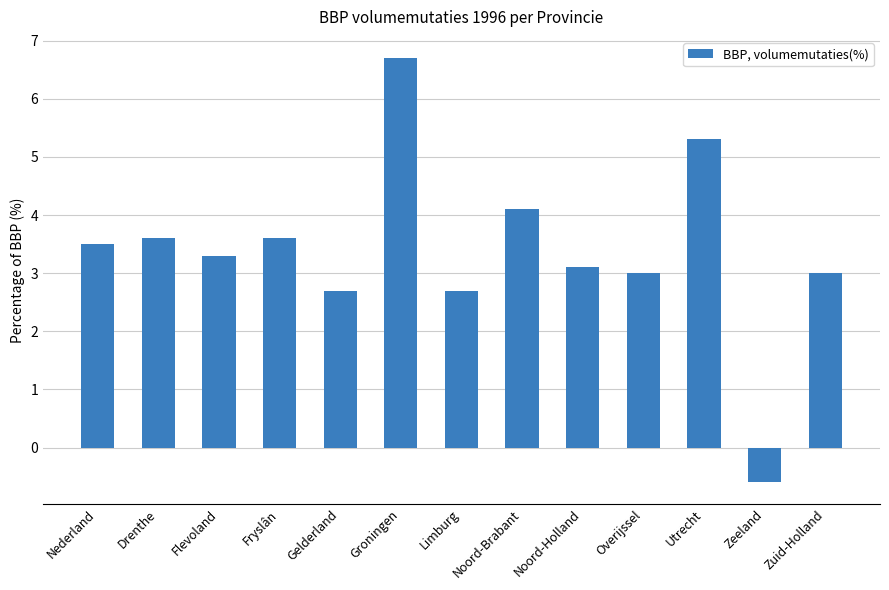

Are the bars grouped side by side (vs. stacked)?

No